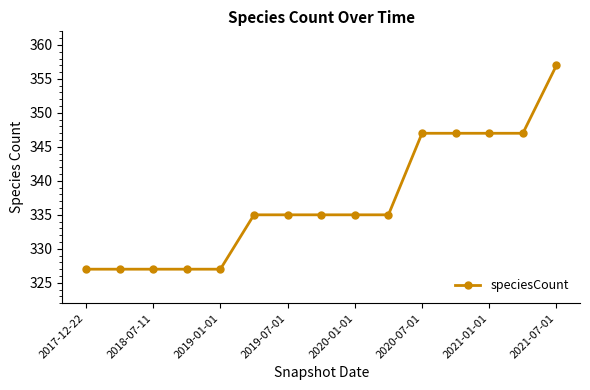

What is the sum of all values?

5055